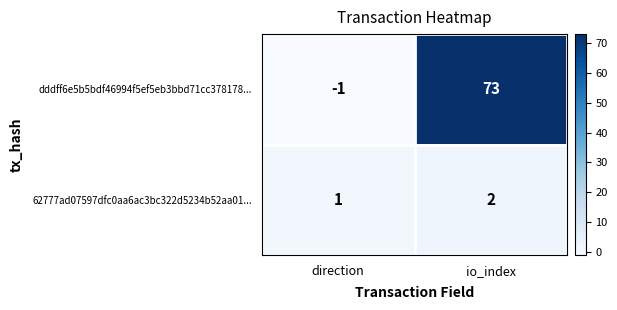

Is it true that 62777ad07597dfc0aa6ac3bc322d5234b52aa01... equals 2 at io_index?

True